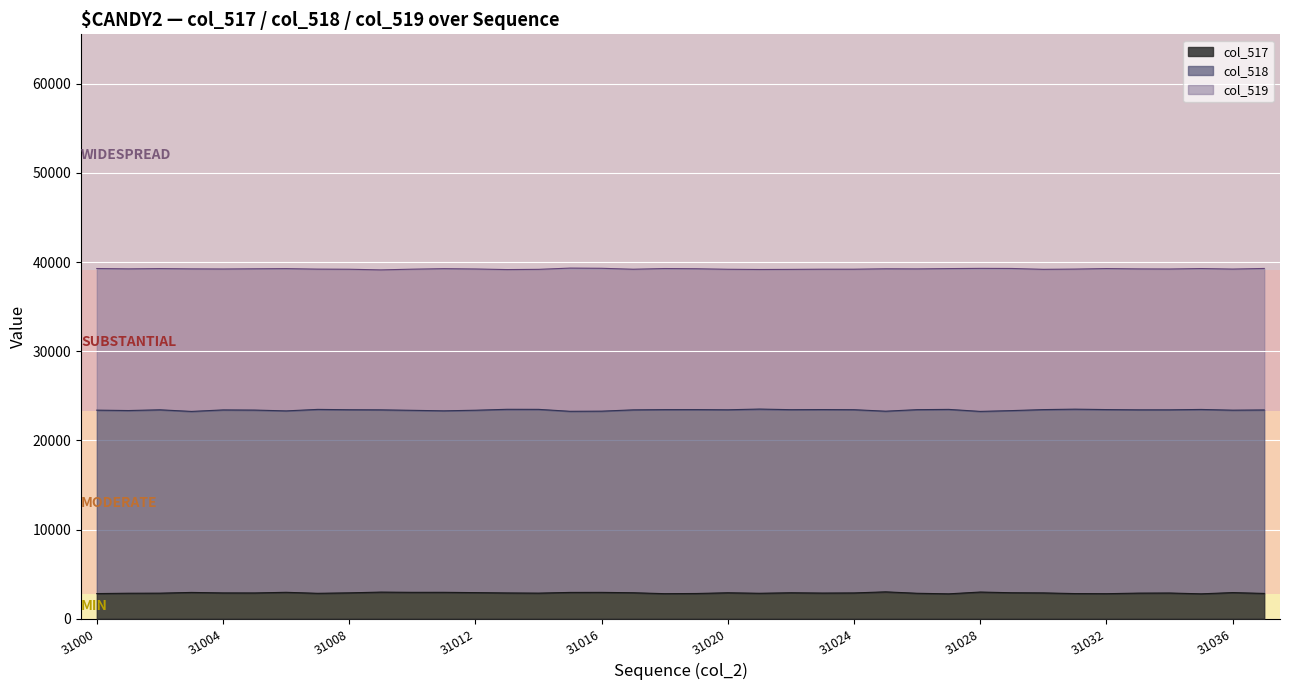

Rank the series by their maximum value, from lowest to highest.

col_517, col_518, col_519